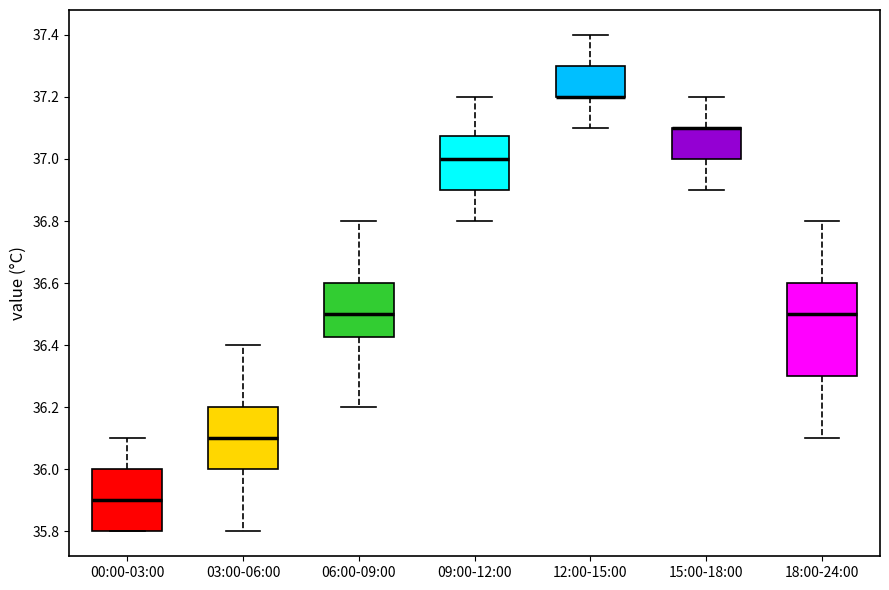

Reading left to right, transcribe this box plot: for each box, give where its median line is, the range the box spans, and where its two whiskers end, as read against the y-axis. The values are not printed on the chart, so give them approximately, as read against the axis.

00:00-03:00: median 35.90, box 35.80 to 36.00, whiskers 35.80 to 36.10
03:00-06:00: median 36.10, box 36.00 to 36.20, whiskers 35.80 to 36.40
06:00-09:00: median 36.50, box 36.42 to 36.60, whiskers 36.20 to 36.80
09:00-12:00: median 37.00, box 36.90 to 37.08, whiskers 36.80 to 37.20
12:00-15:00: median 37.20 (drawn on the box's lower edge), box 37.20 to 37.30, whiskers 37.10 to 37.40
15:00-18:00: median 37.10 (drawn on the box's upper edge), box 37.00 to 37.10, whiskers 36.90 to 37.20
18:00-24:00: median 36.50, box 36.30 to 36.60, whiskers 36.10 to 36.80